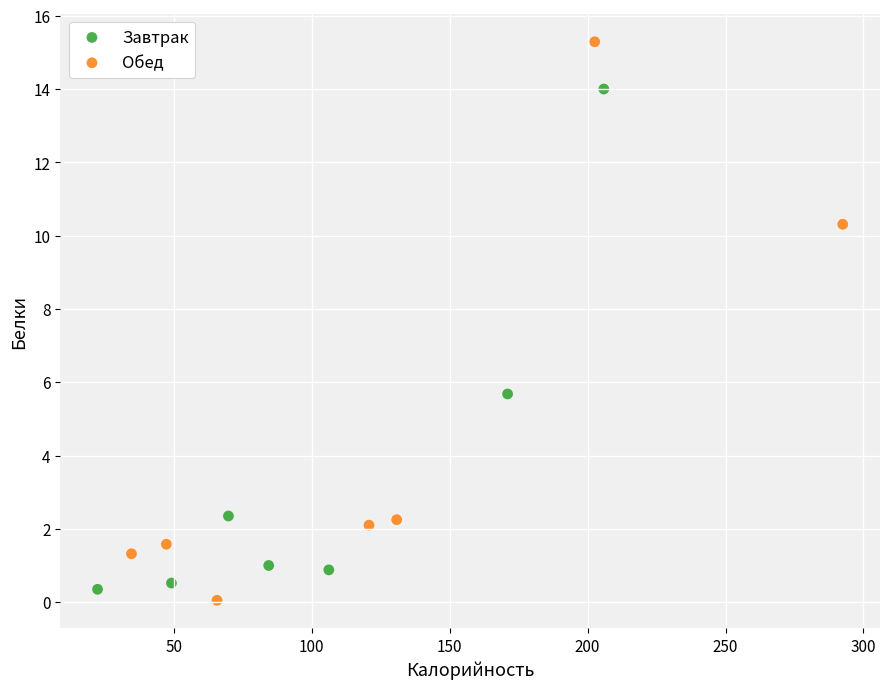

Which series has the widest spread of Y values?

Обед